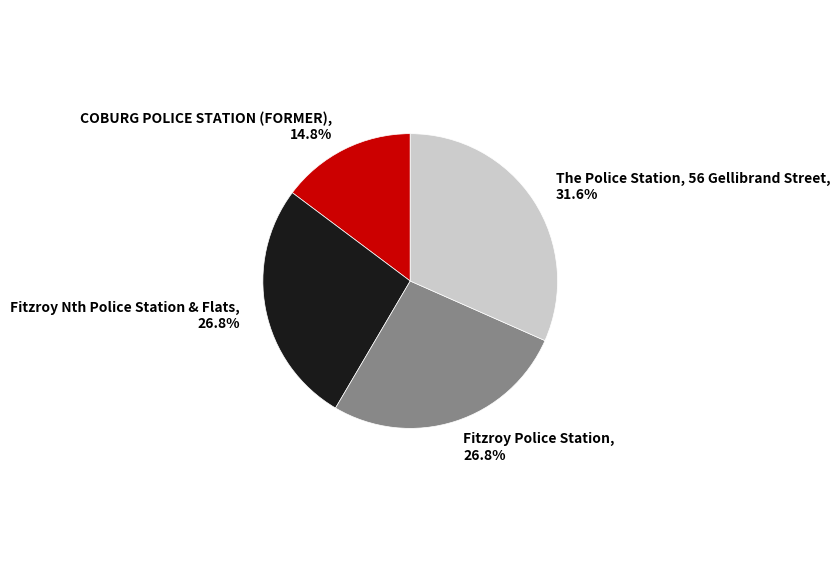

Approximately how many times larger is the value at Fitzroy Nth Police Station & Flats, 26.8% compared to COBURG POLICE STATION (FORMER), 14.8%?

1.8